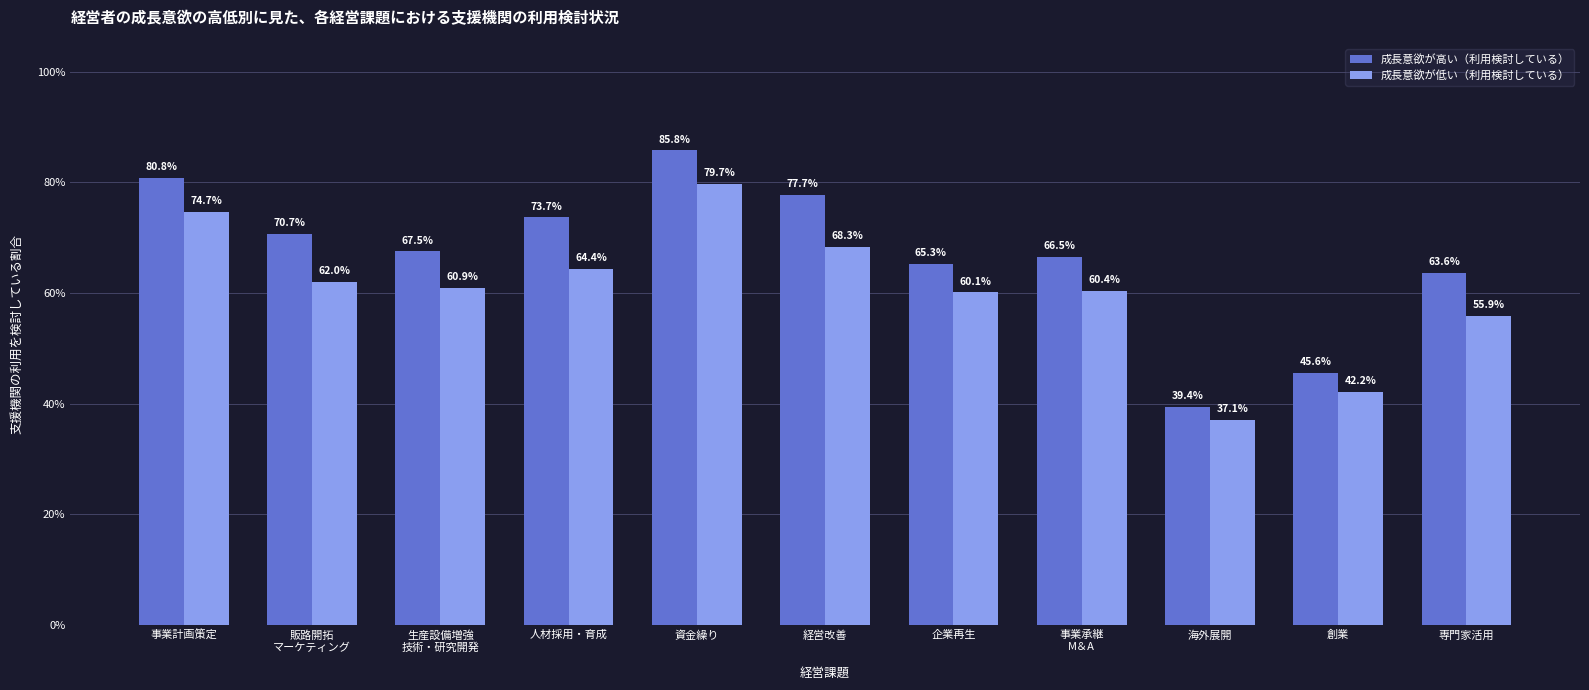

The value of 成長意欲が高い（利用検討している） at 創業 is 0.2. True or false?

False